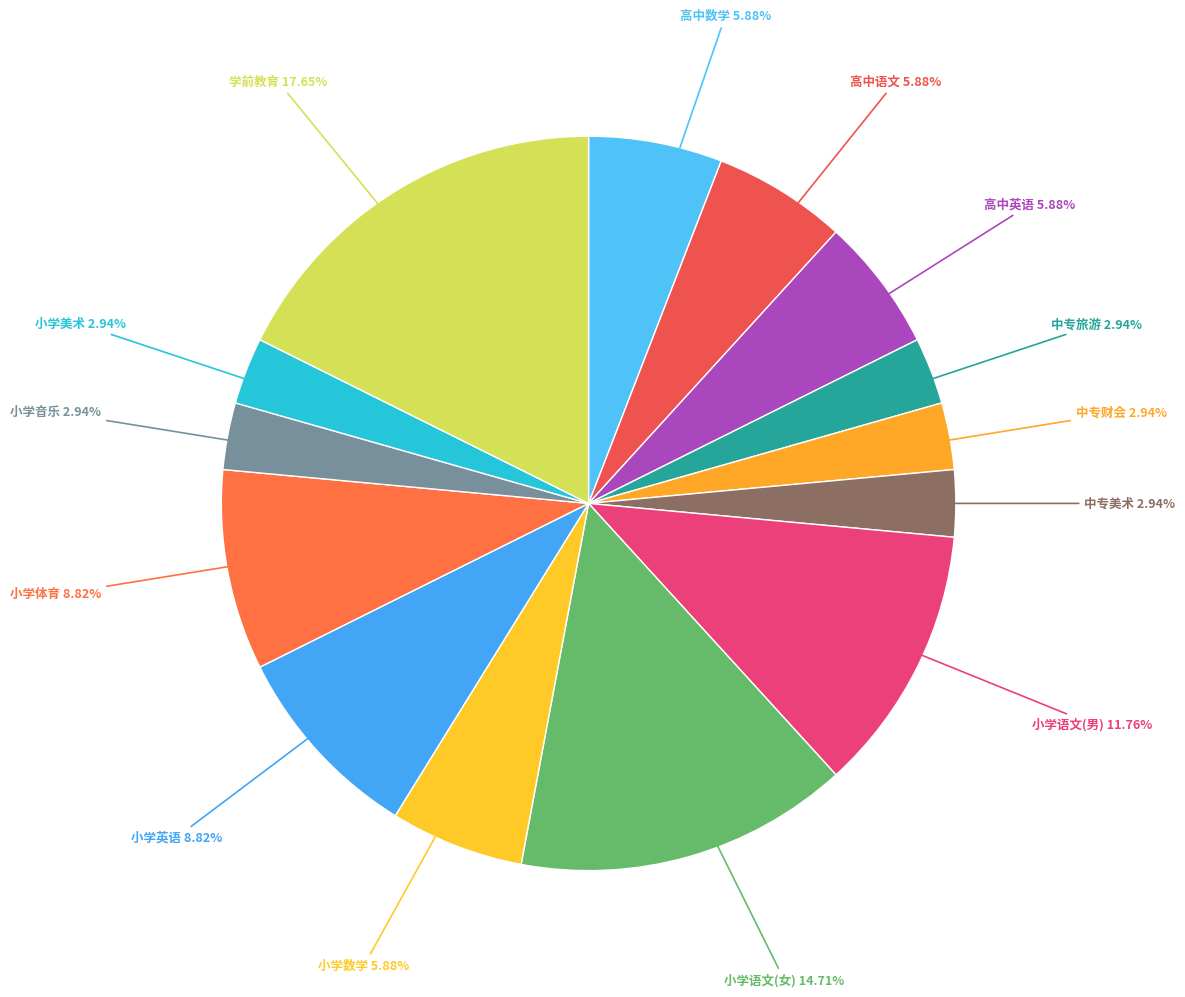

What percentage do 小学音乐 and 中专财会 together represent?

5.9%